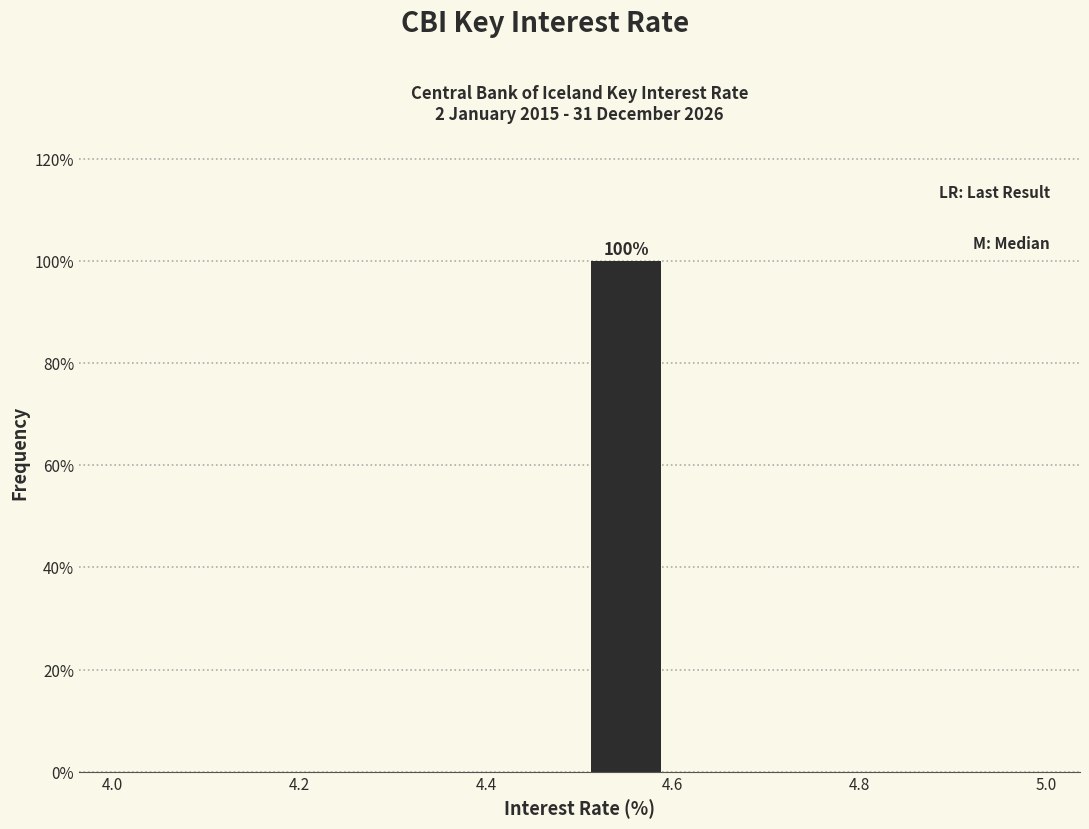

Over which range of the x-axis is the bar tallest?

4.5 to 4.6